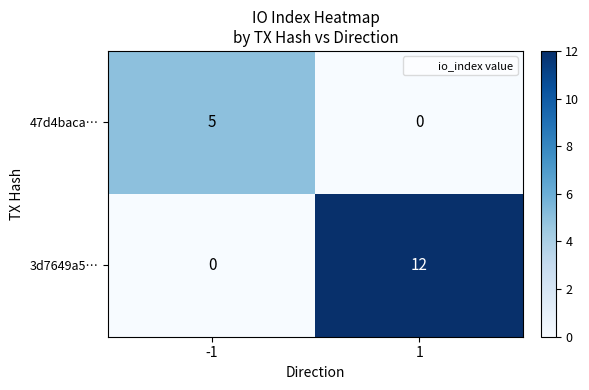

What is the sum of all 47d4baca… values?

5